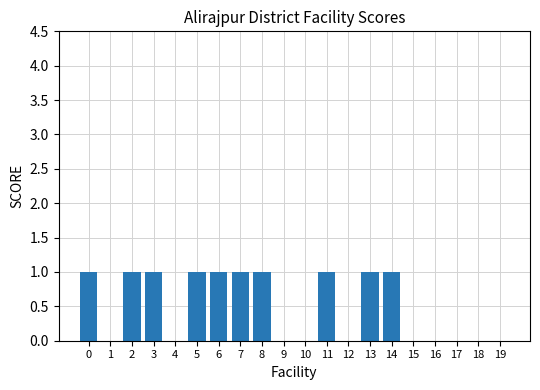

Between 3 and 9, which is larger?

3